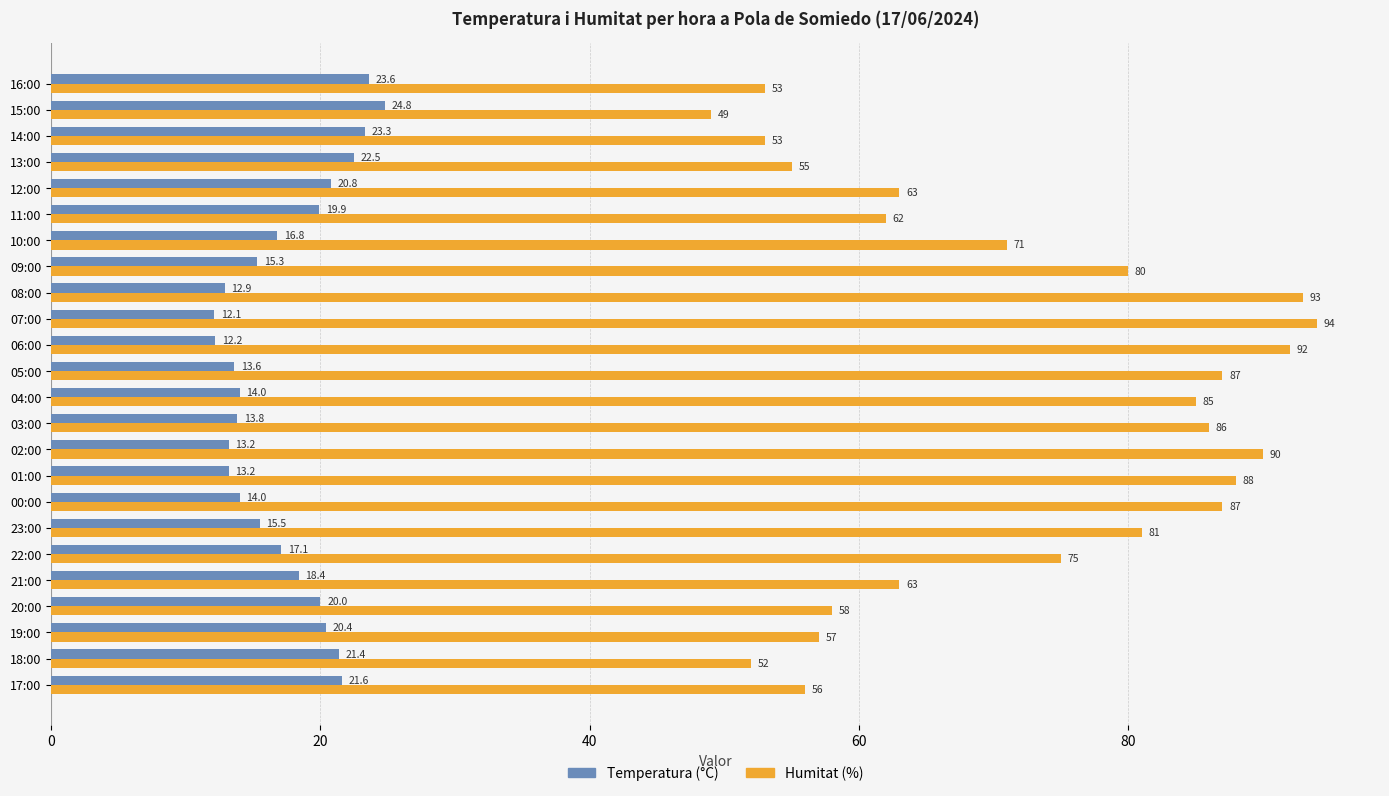

At how many categories does at least one series exceed 36?

24